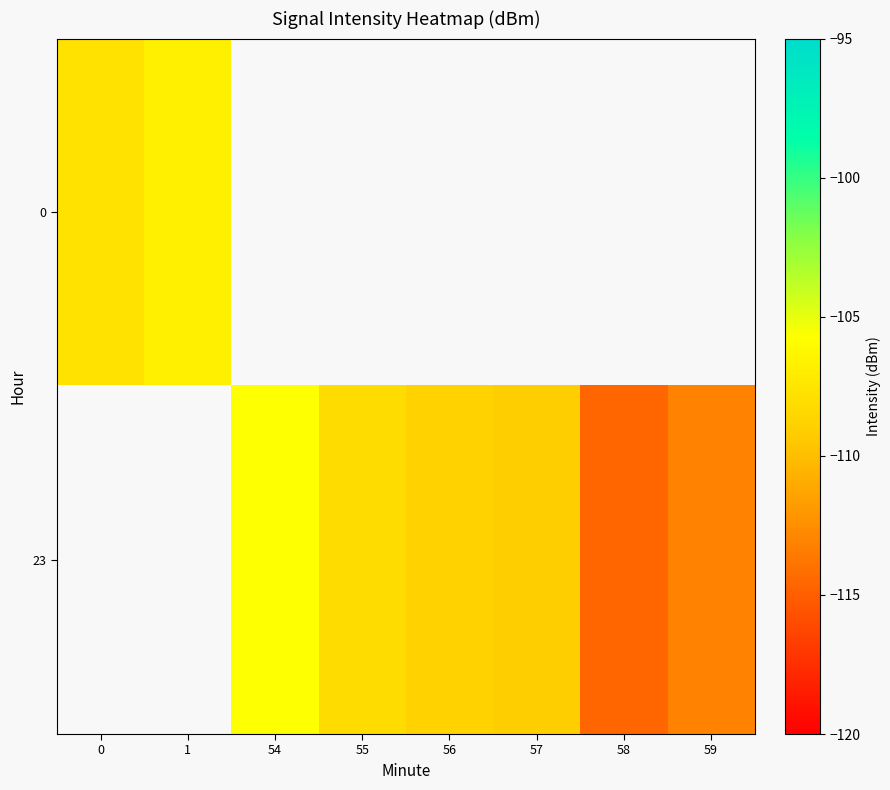

How many data points does each series have?

8